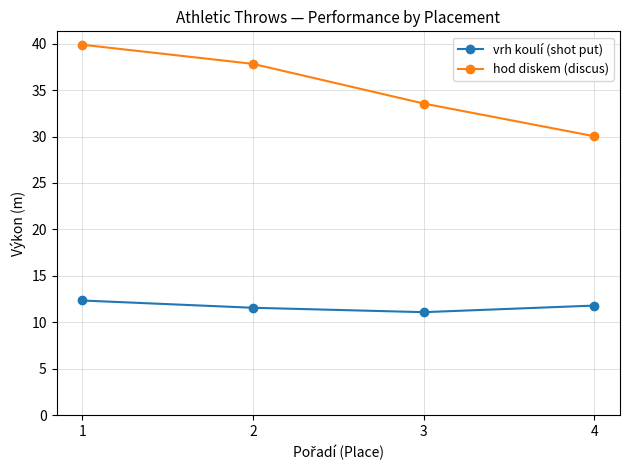

Does the chart have visible grid lines?

Yes